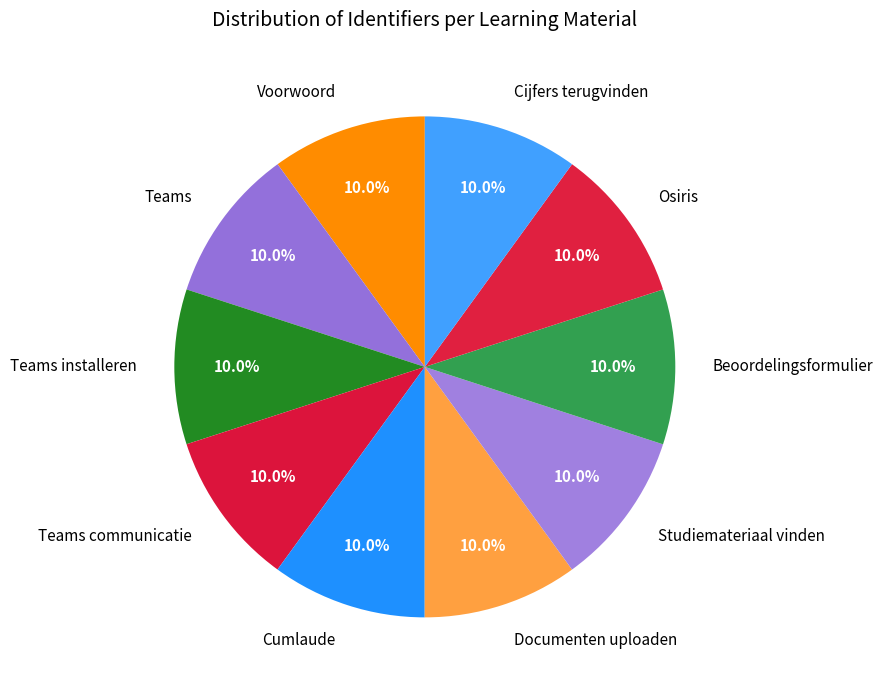

How much of the chart is everything except Studiemateriaal vinden?

90.0%